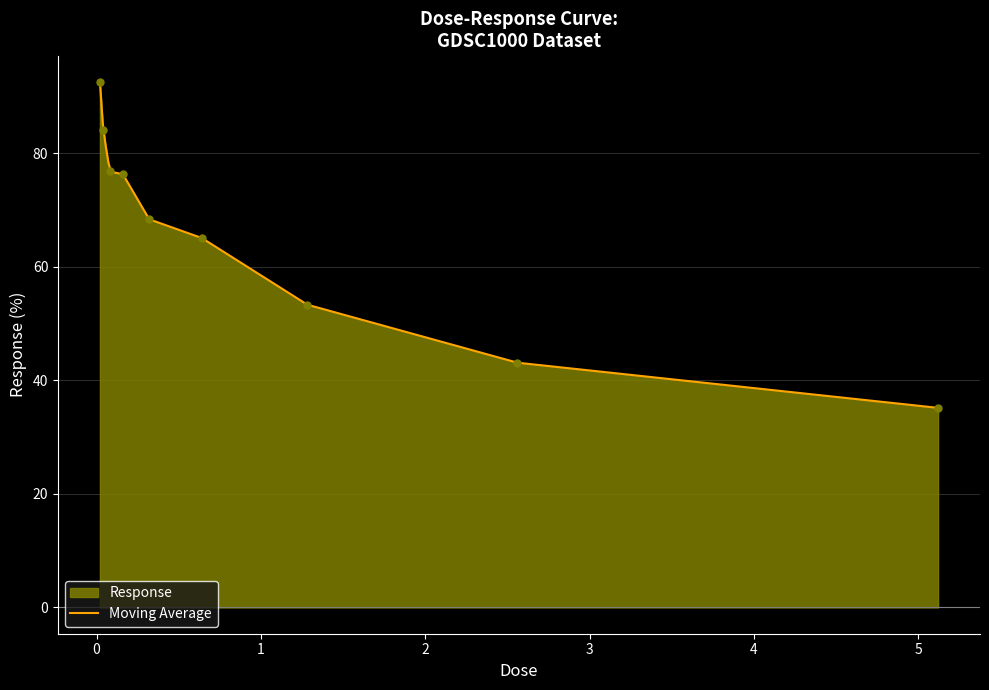

What is the sum of all values?

594.9